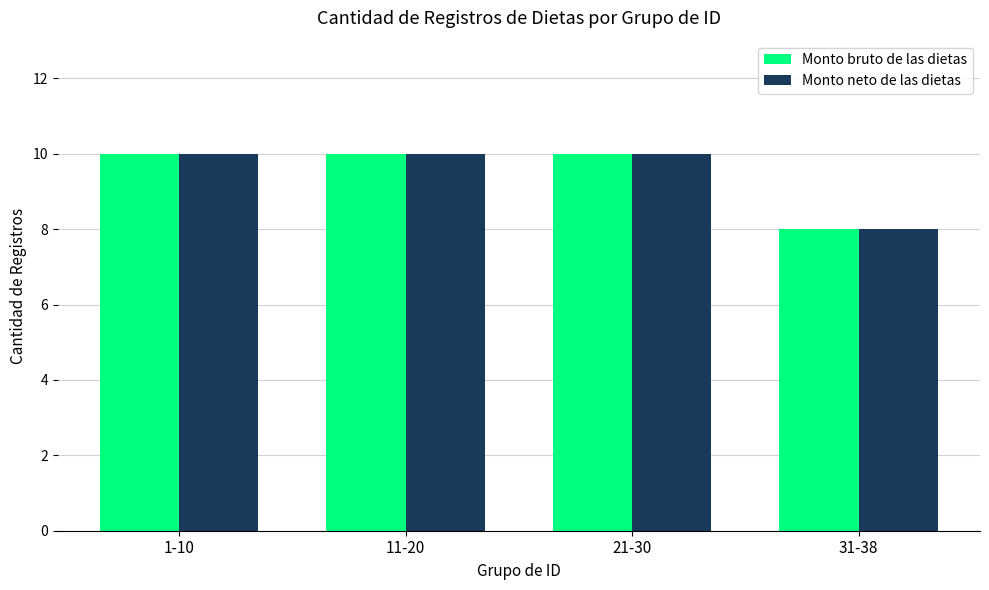

What is the label of the 2nd bar from the right?

21-30